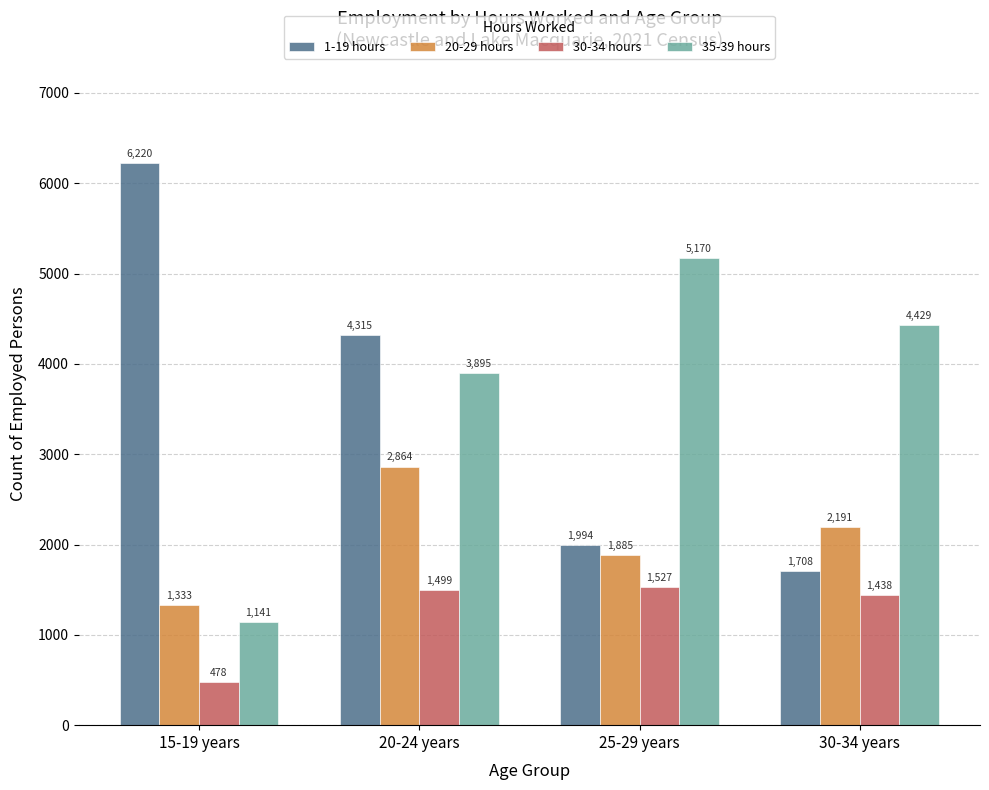

The value of 1-19 hours at 15-19 years is 10260. True or false?

False